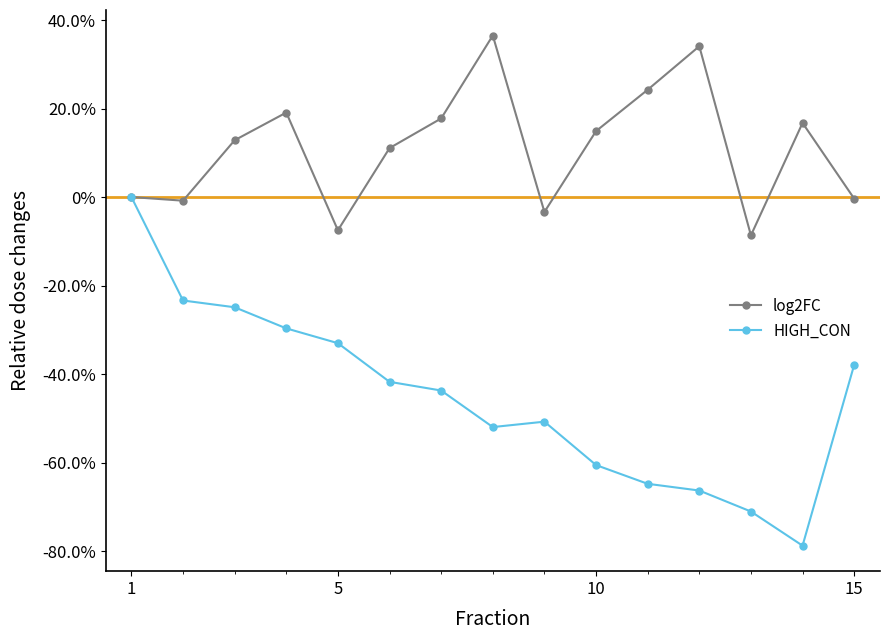

What are all the series names shown in the legend?

log2FC, HIGH_CON